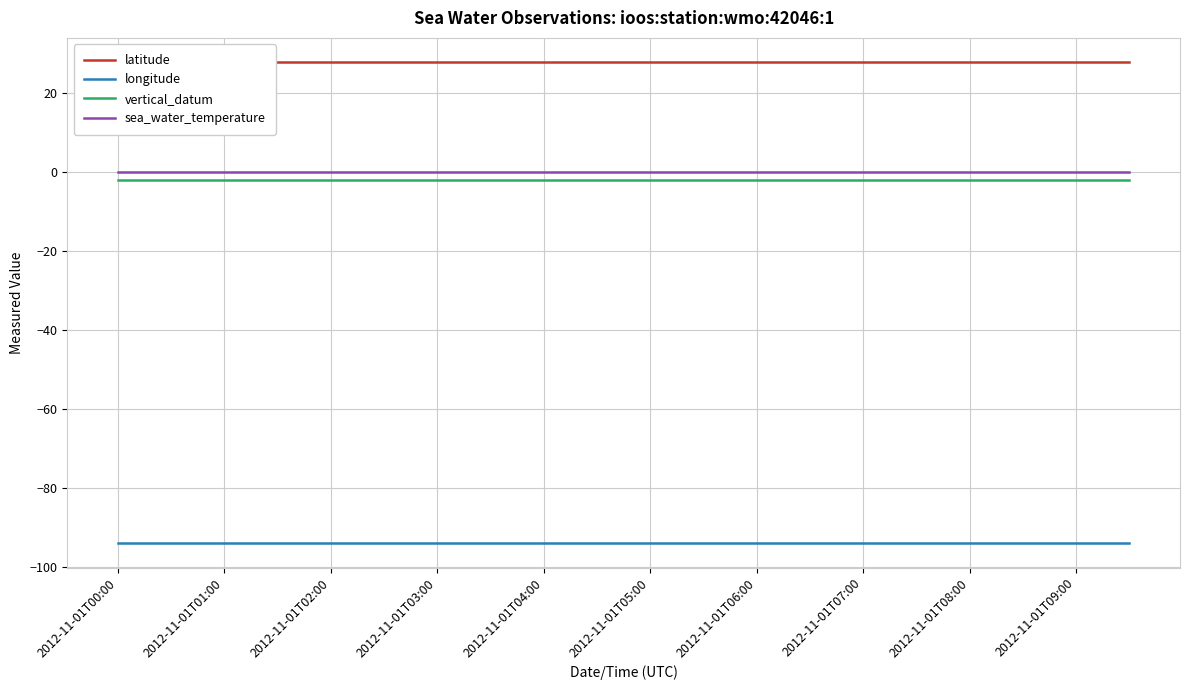

What is the greatest value displayed?

27.9